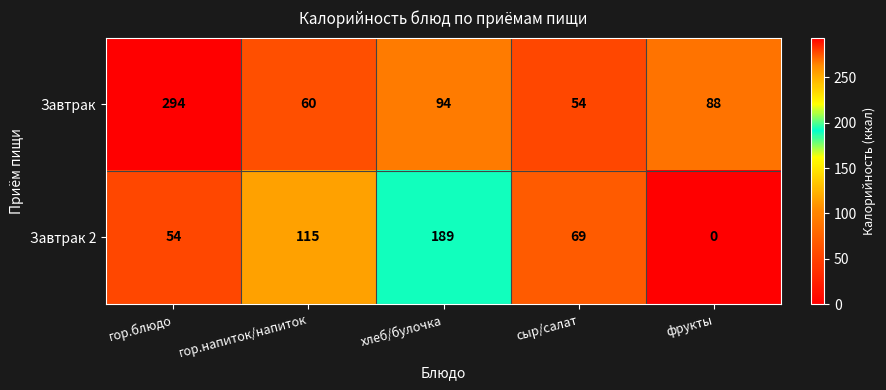

What is the difference between the highest and lowest values at хлеб/булочка?

95